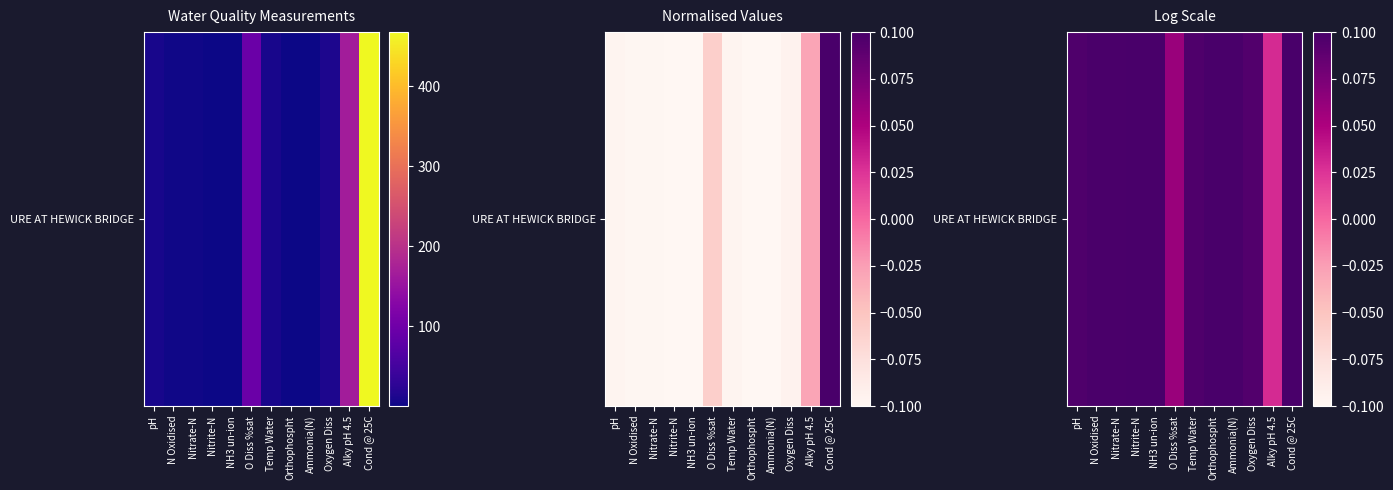

What is the change in value from Ammonia(N) to Alky pH 4.5?

-0.1